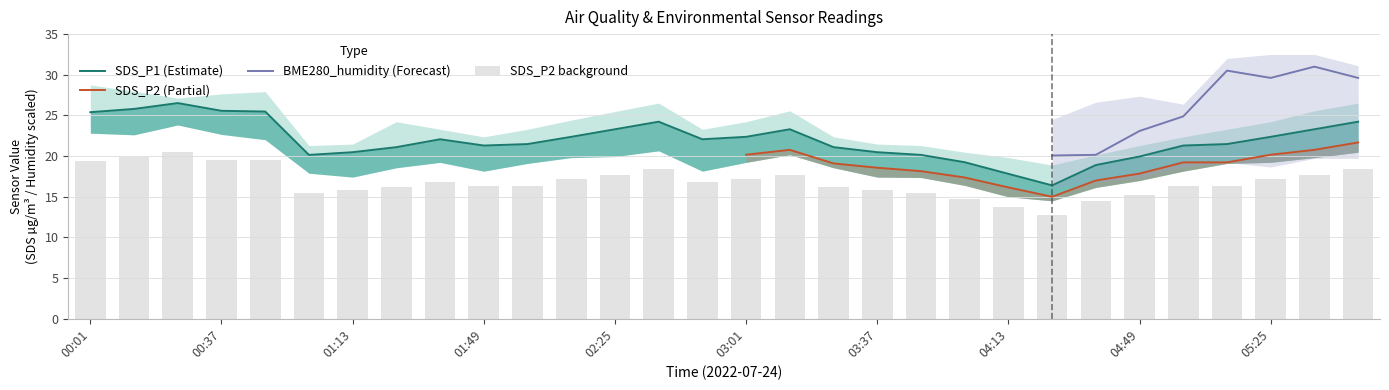

At which label is SDS_P2 closest to 16?

01:13